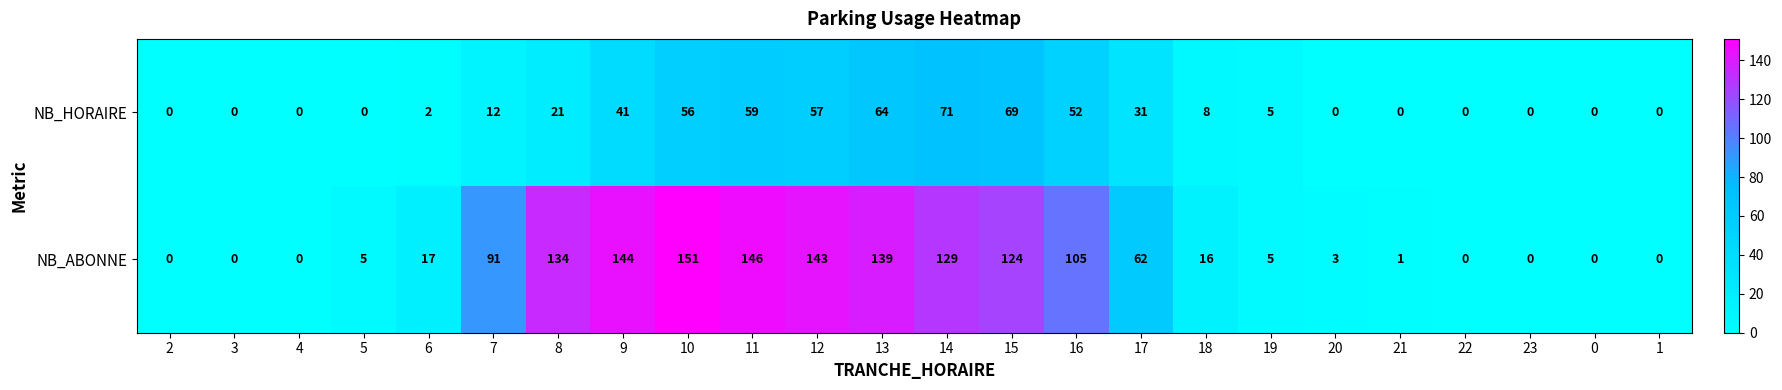

Is it true that NB_ABONNE equals 23 at 6?

False